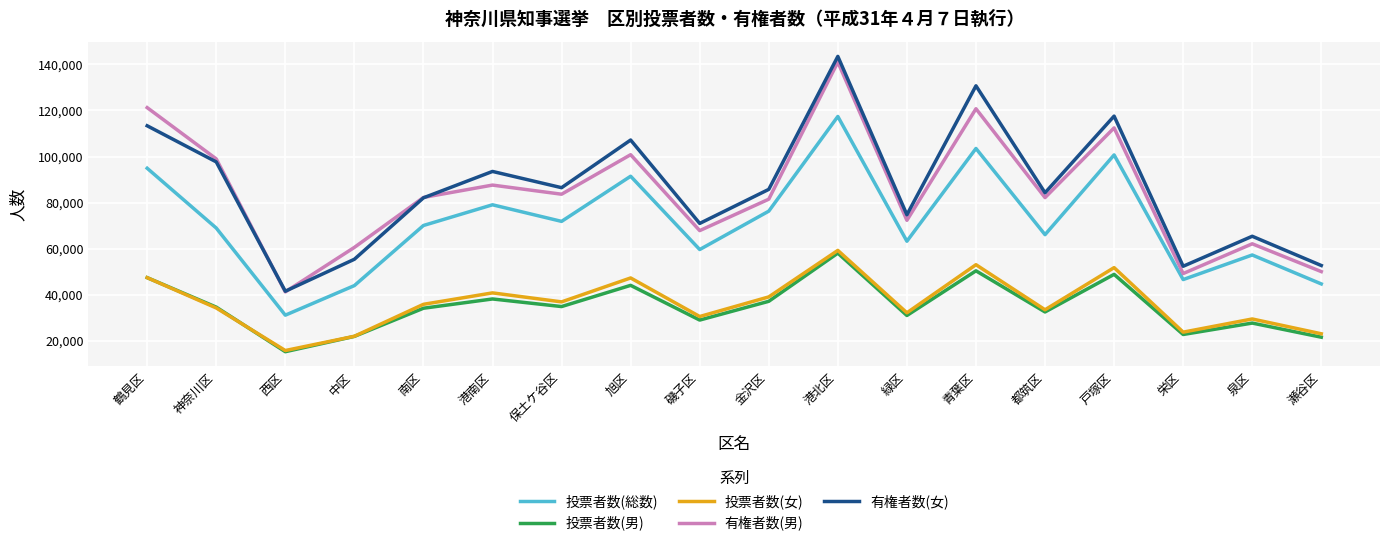

Which series has the largest range (max minus min)?

有権者数(女)